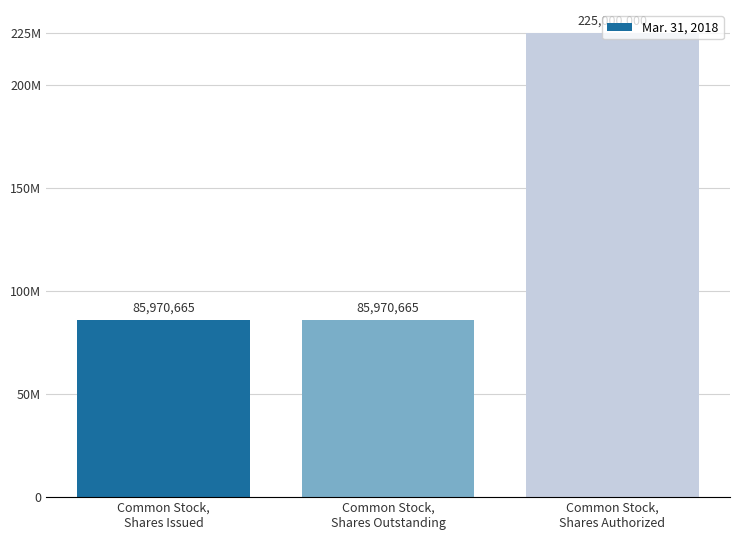

List the labels in order of value, largest first.

Common Stock,
Shares Authorized, Common Stock,
Shares Issued, Common Stock,
Shares Outstanding